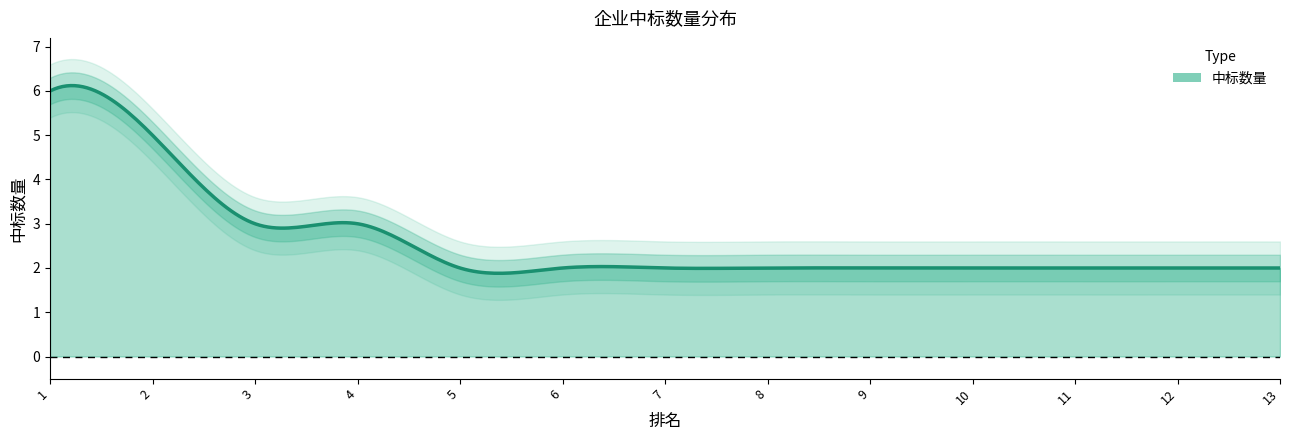

Count the number of categories in the chart.

13